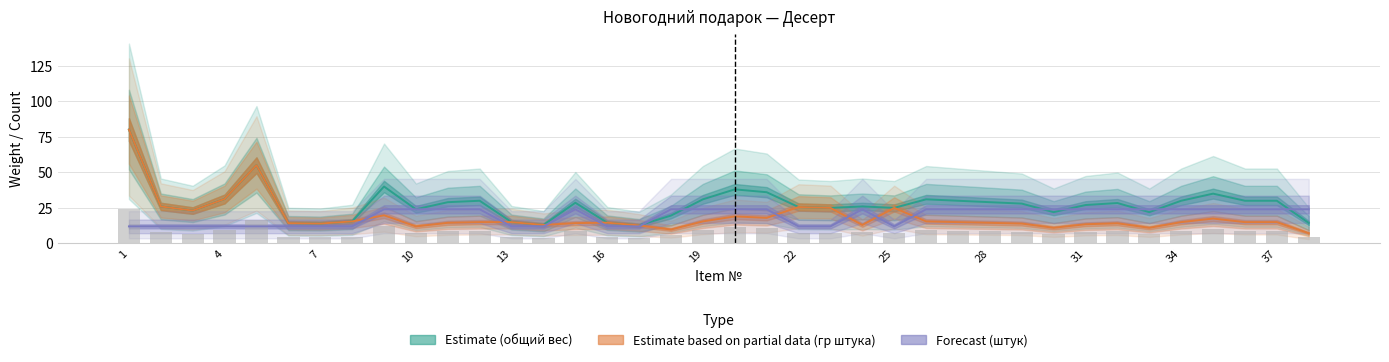

Are the bars grouped side by side (vs. stacked)?

Yes